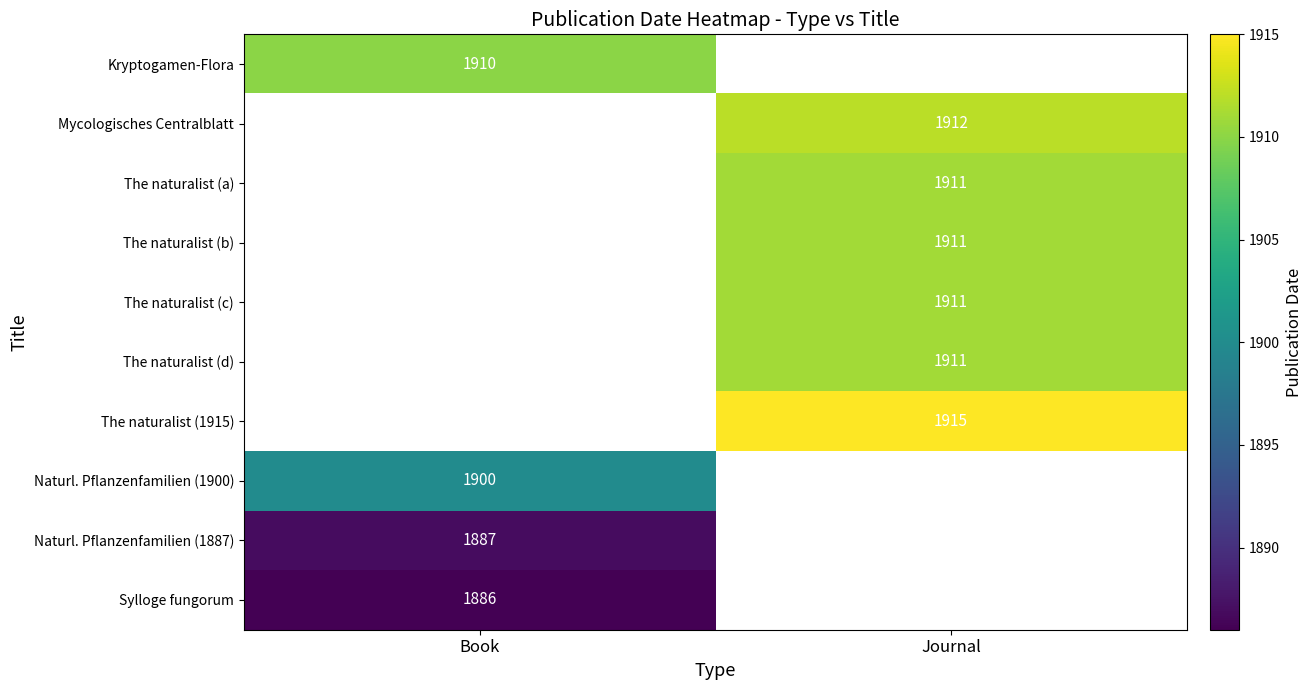

True or false: The naturalist (1915) has a value of 2490 at Journal.

False